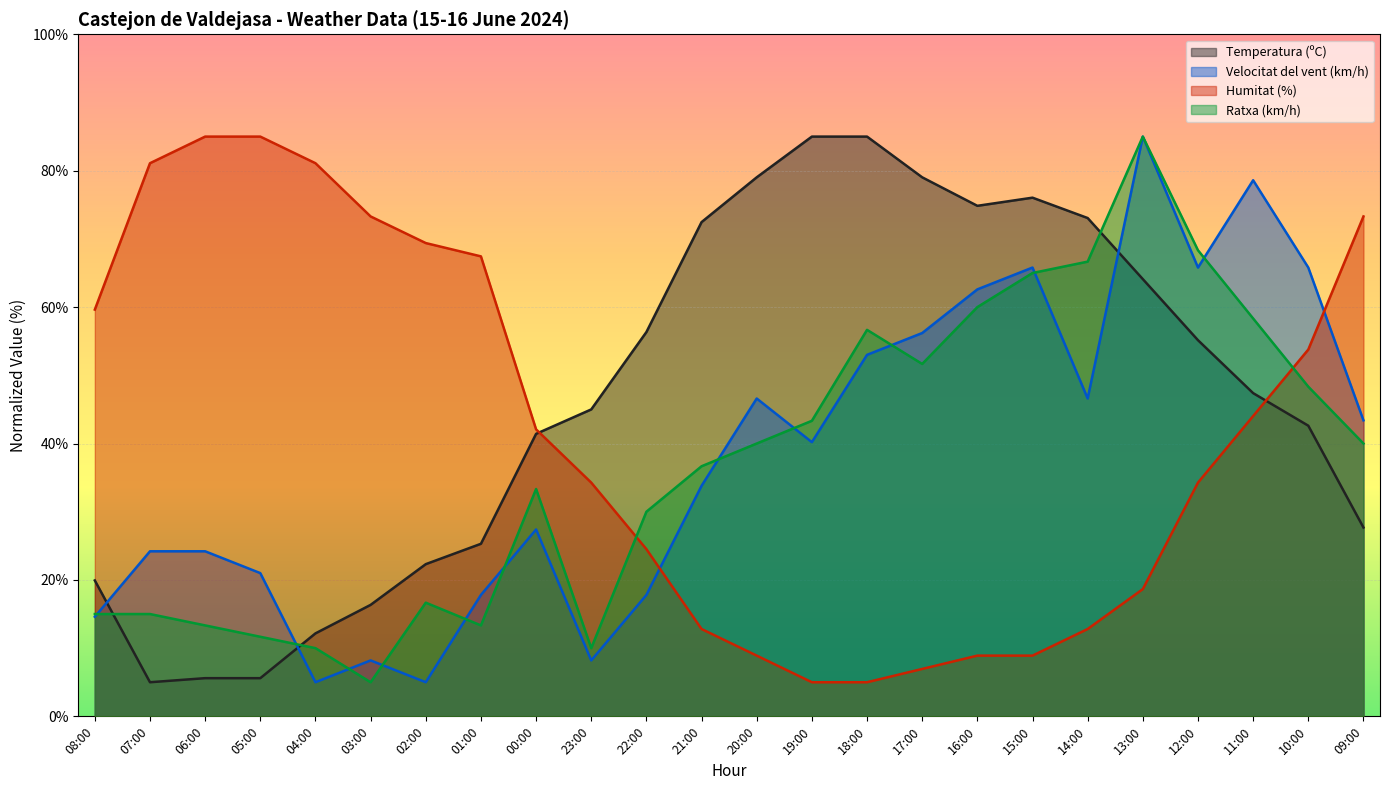

What is the difference between the maximum and second lowest values in the Velocitat del vent (km/h) series?

80.0